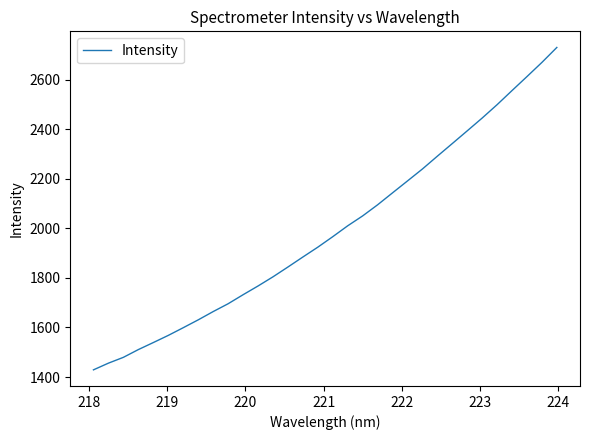

What is the greatest value displayed?

2729.8